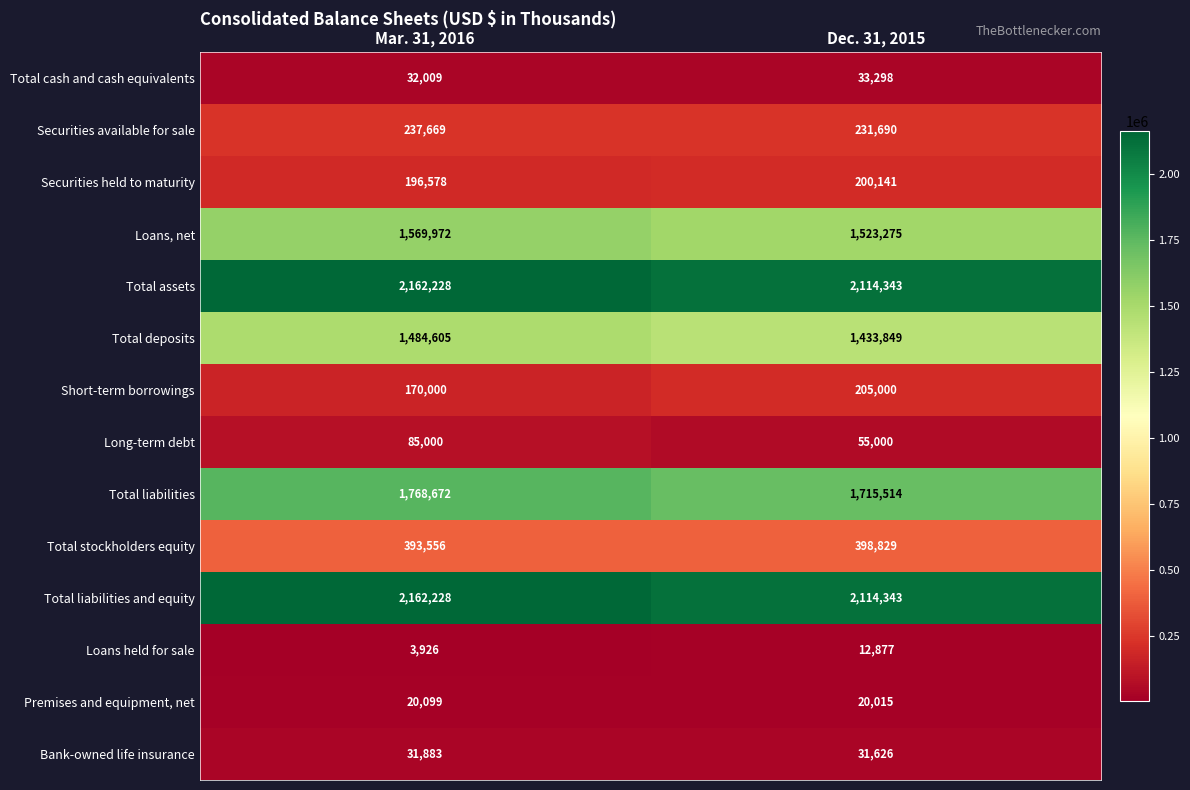

The Total cash and cash equivalents series shows 58324 at Dec. 31, 2015. True or false?

False